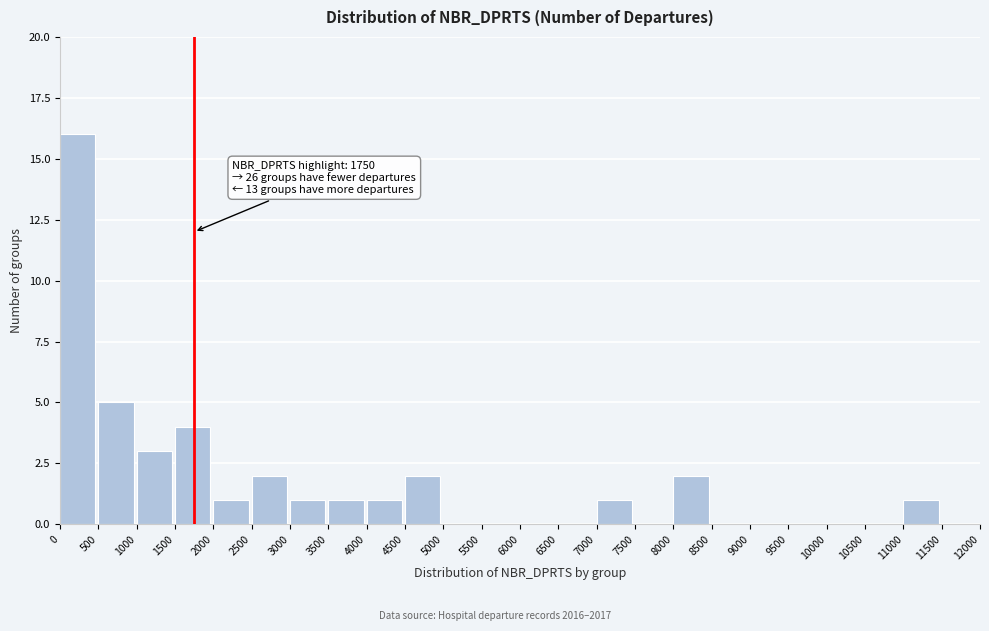

Which range on the x-axis has the tallest bar?

0 to 500